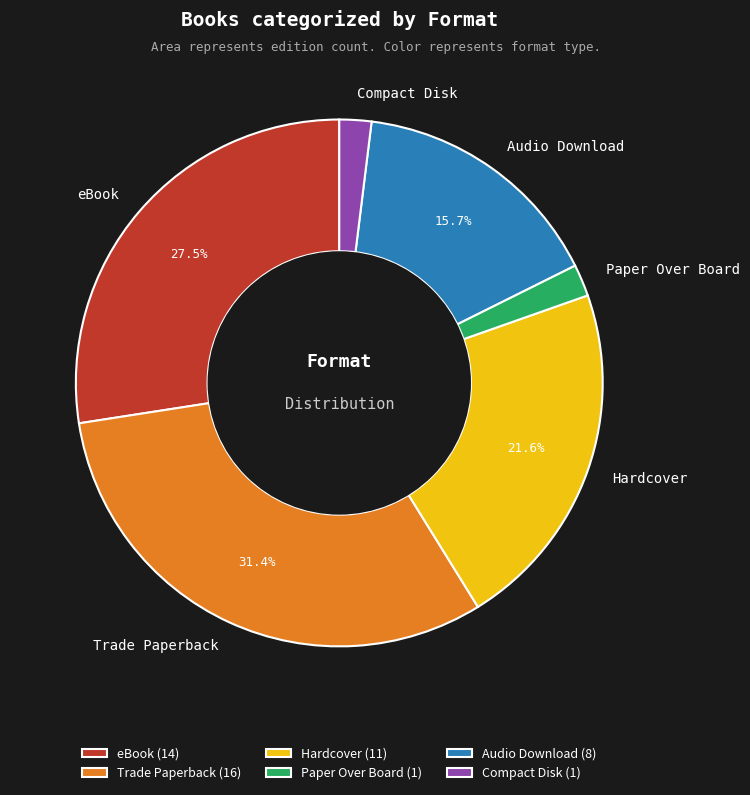

What percentage is the Hardcover slice, to the nearest percent?

22%